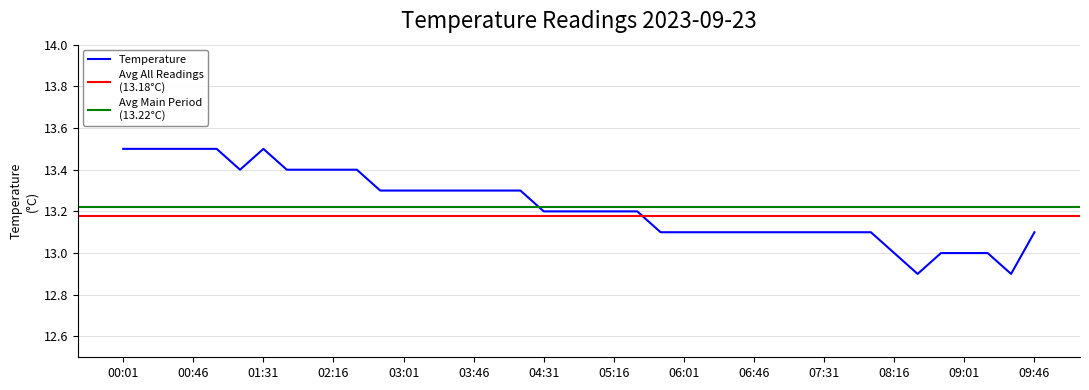

What is the difference between the values at 01:01 and 02:01?

0.1